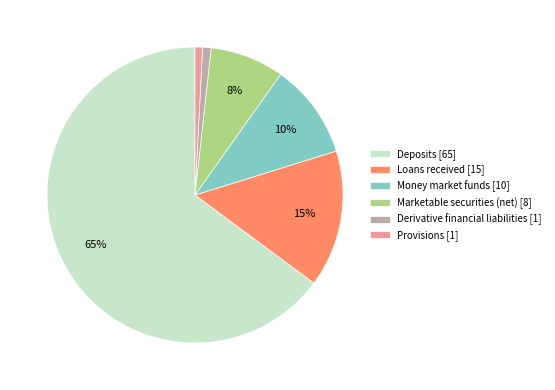

Do Marketable securities (net) and Loans received together represent more than half of the pie?

No